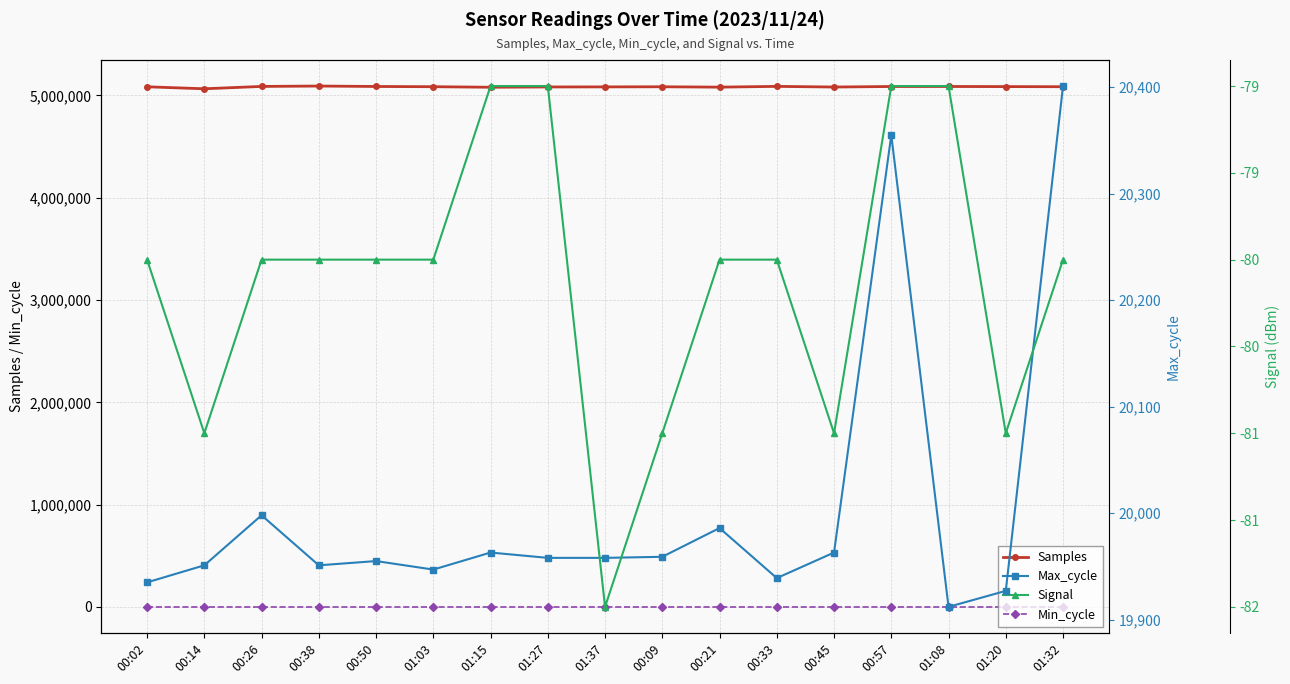

What is the label of the 9th point from the right?

01:37